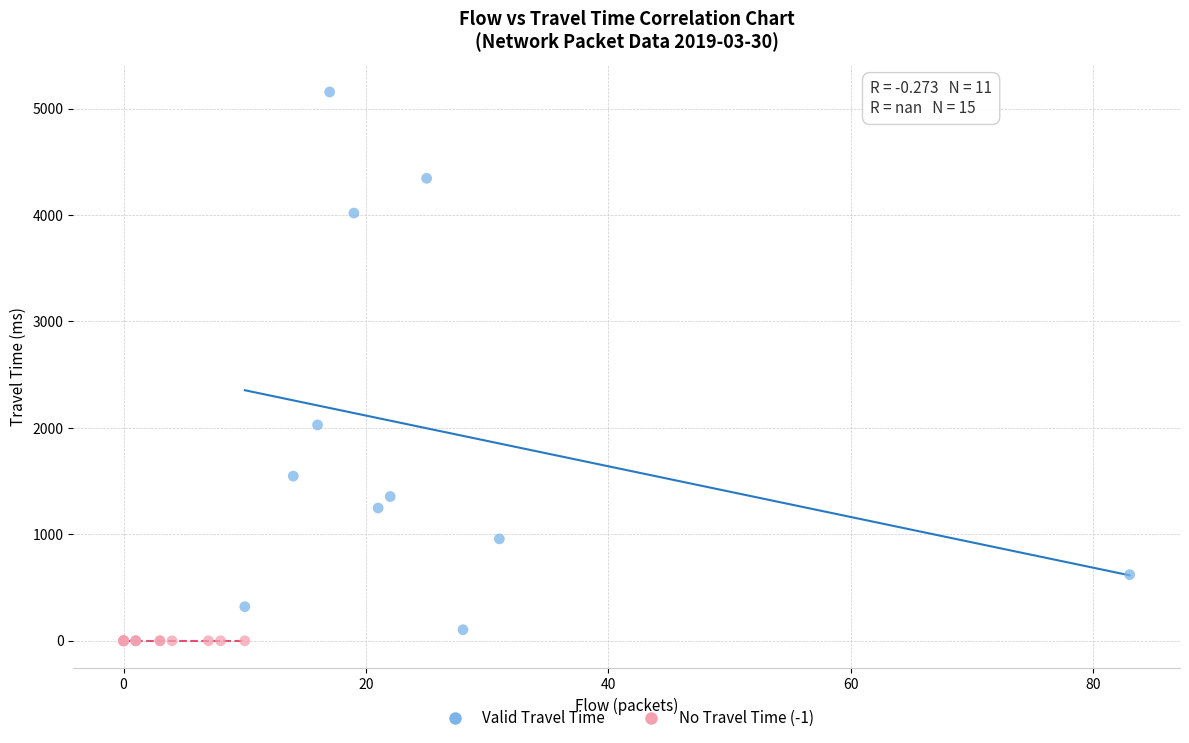

Which series contains the highest Y value?

Valid Travel Time